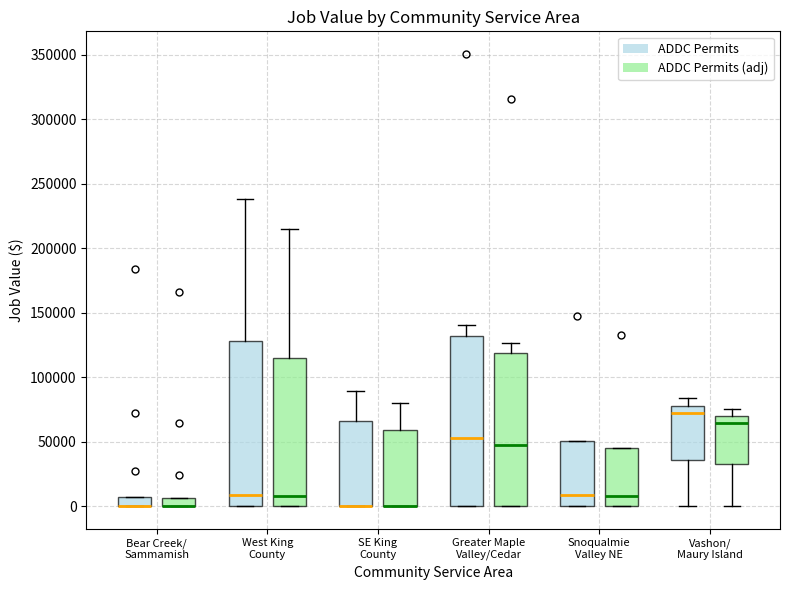

Where is the upper edge of the box for West King County (ADDC Permits (adj)) on the y-axis? The values are not printed on the chart, so give them approximately, as read against the axis.

115000